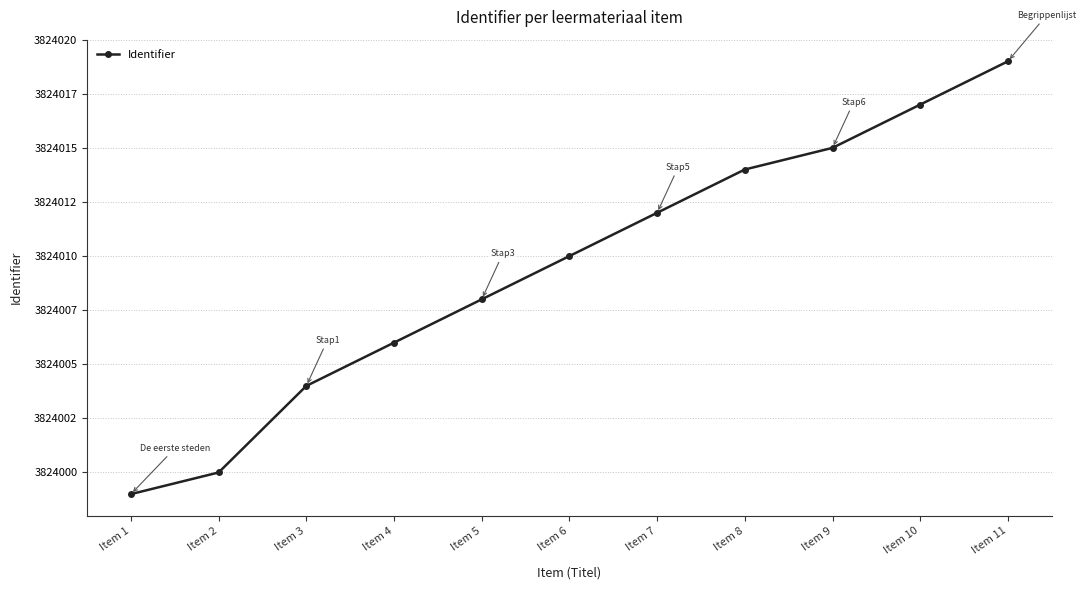

List the labels in order of value, largest first.

Item 11, Item 10, Item 9, Item 8, Item 7, Item 6, Item 5, Item 4, Item 3, Item 2, Item 1